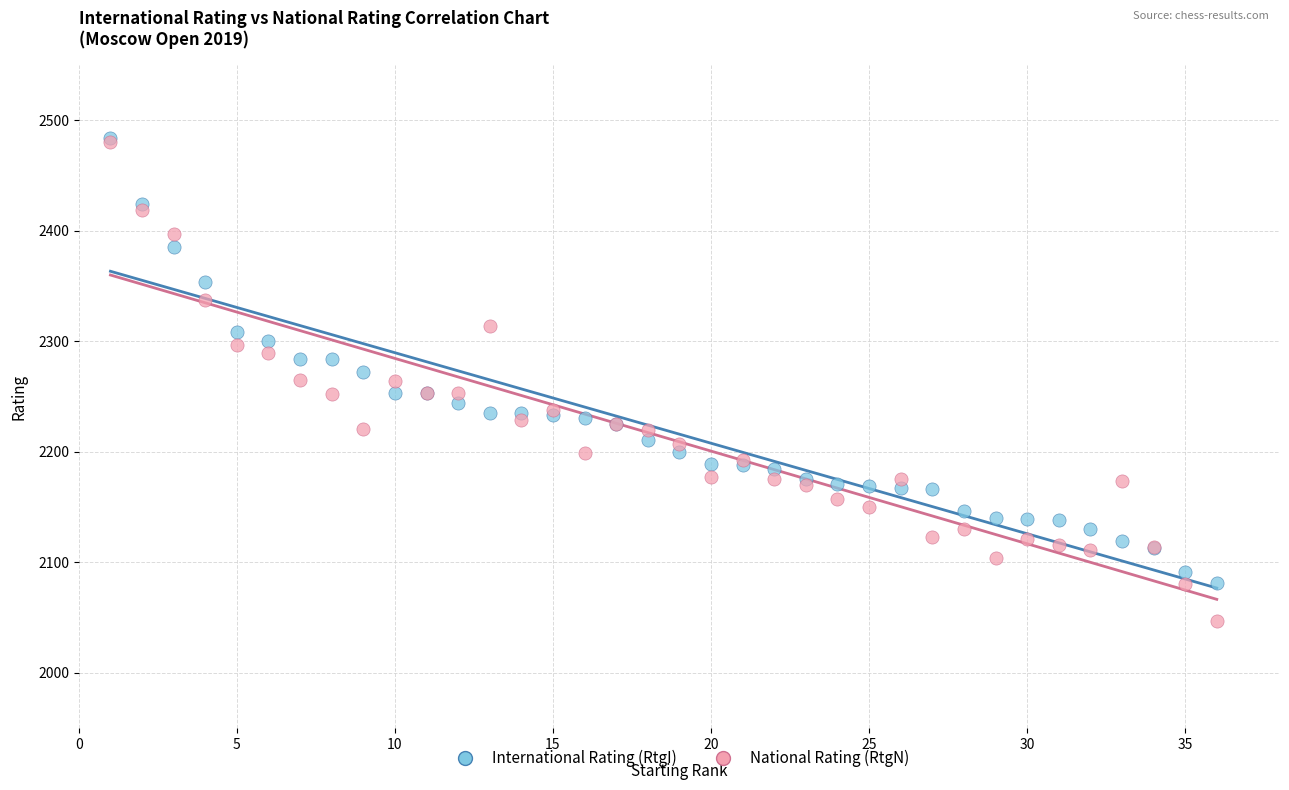

Which series reaches the minimum Y coordinate?

National Rating (RtgN)